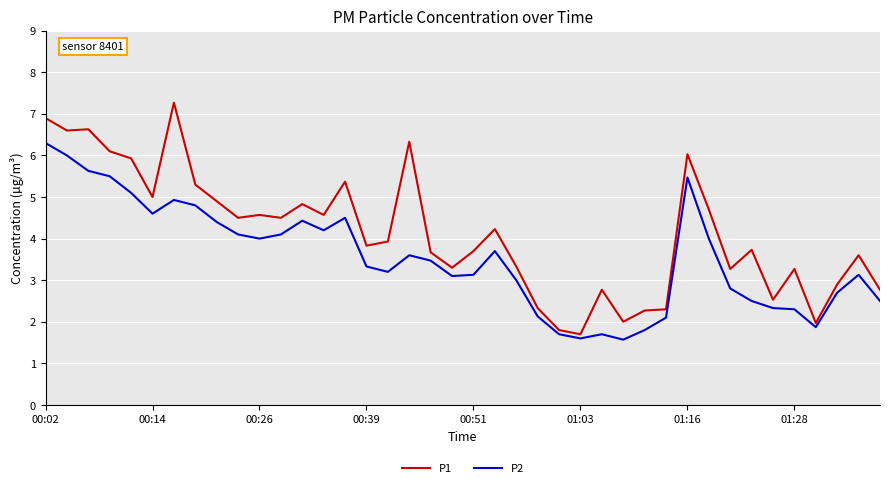

What is the greatest value displayed?

7.3